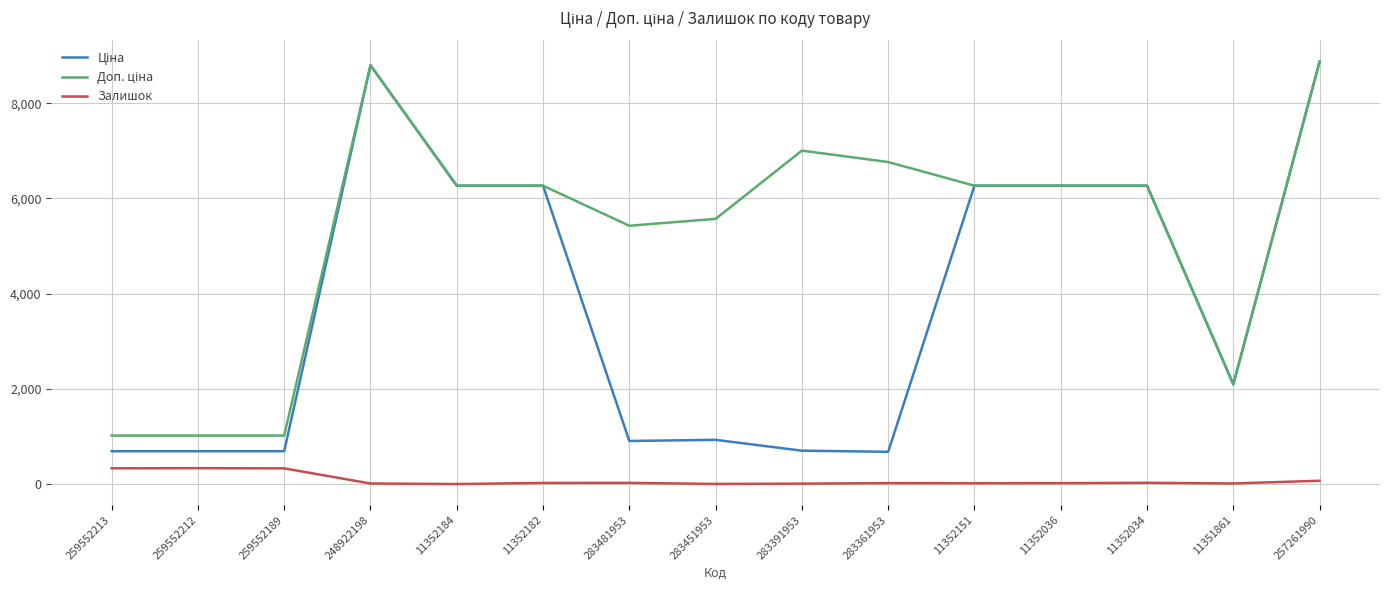

What is the maximum value shown in the chart?

8874.6